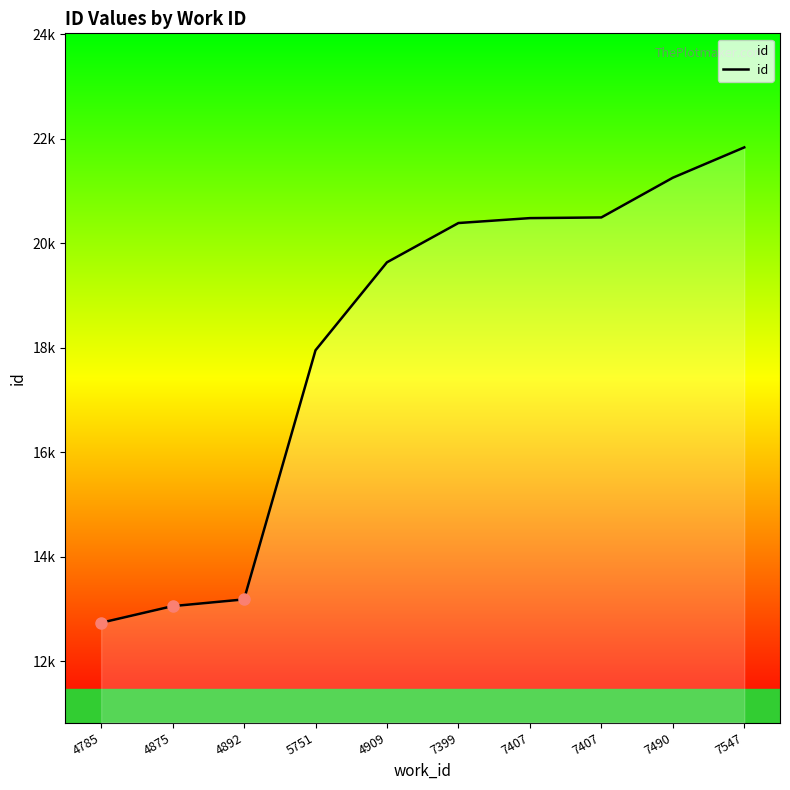

Does the chart have visible grid lines?

No